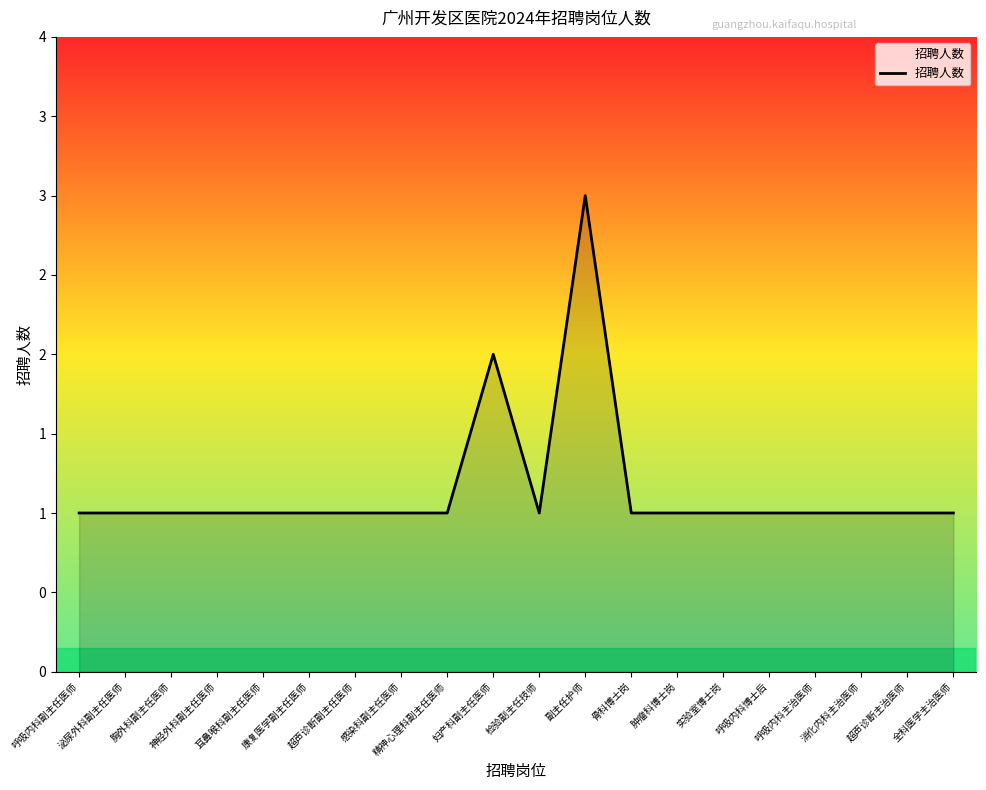

The chart shows a value of 2 at 神经外科副主任医师. True or false?

False